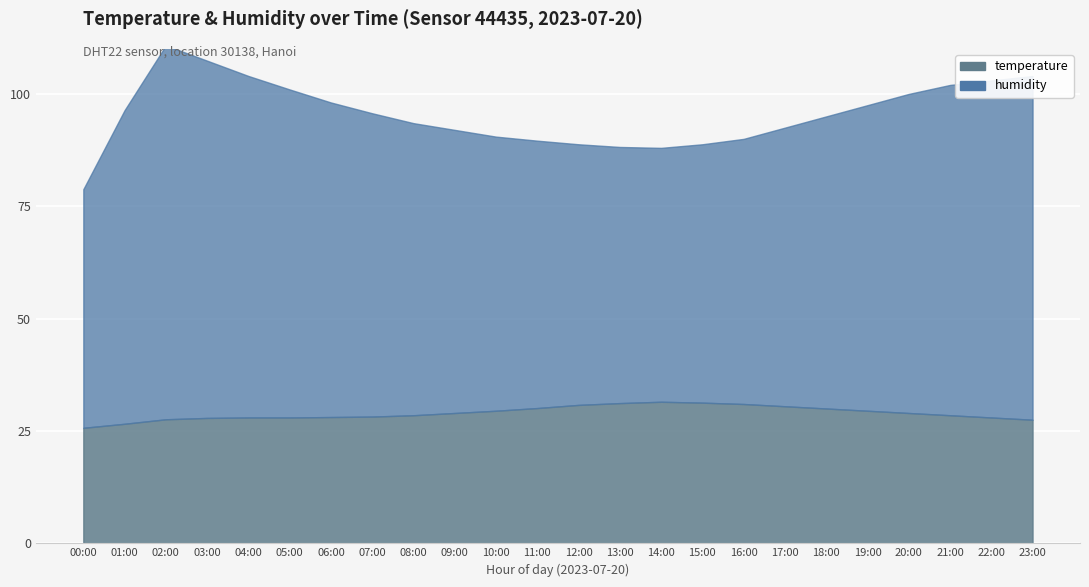

How many interior local peaks does the humidity series have?

1